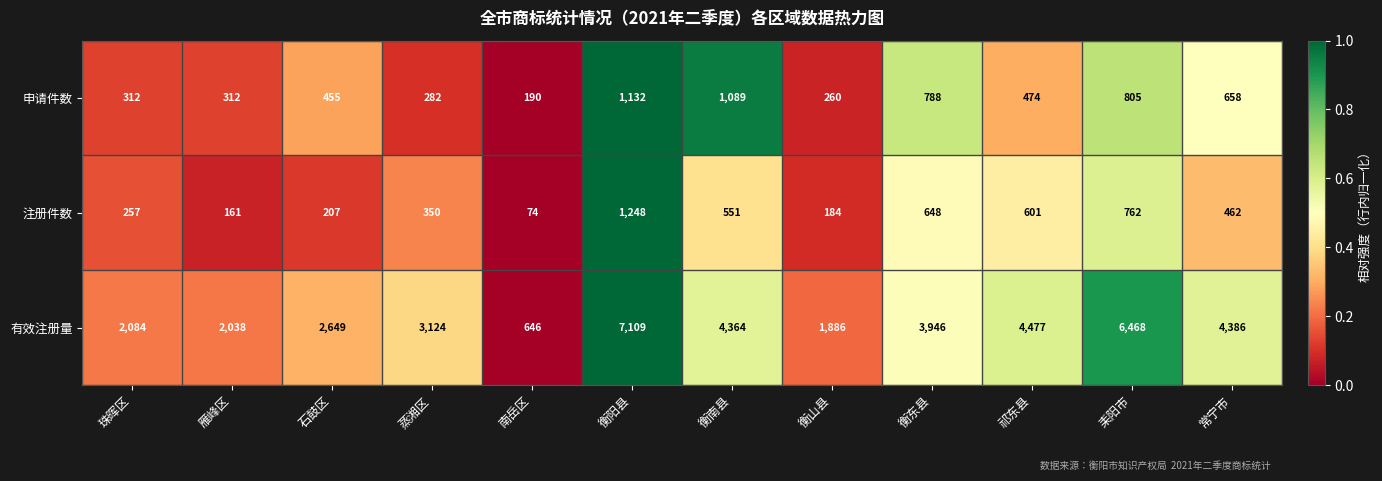

What is the average value of the 申请件数 series?

563